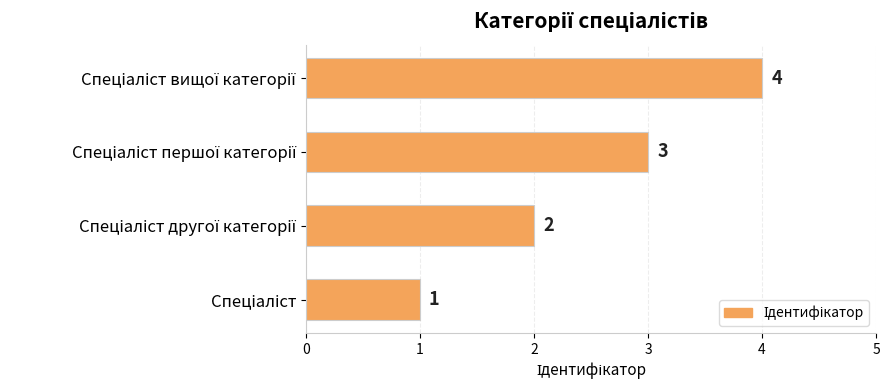

What is the difference between the maximum and minimum values?

3